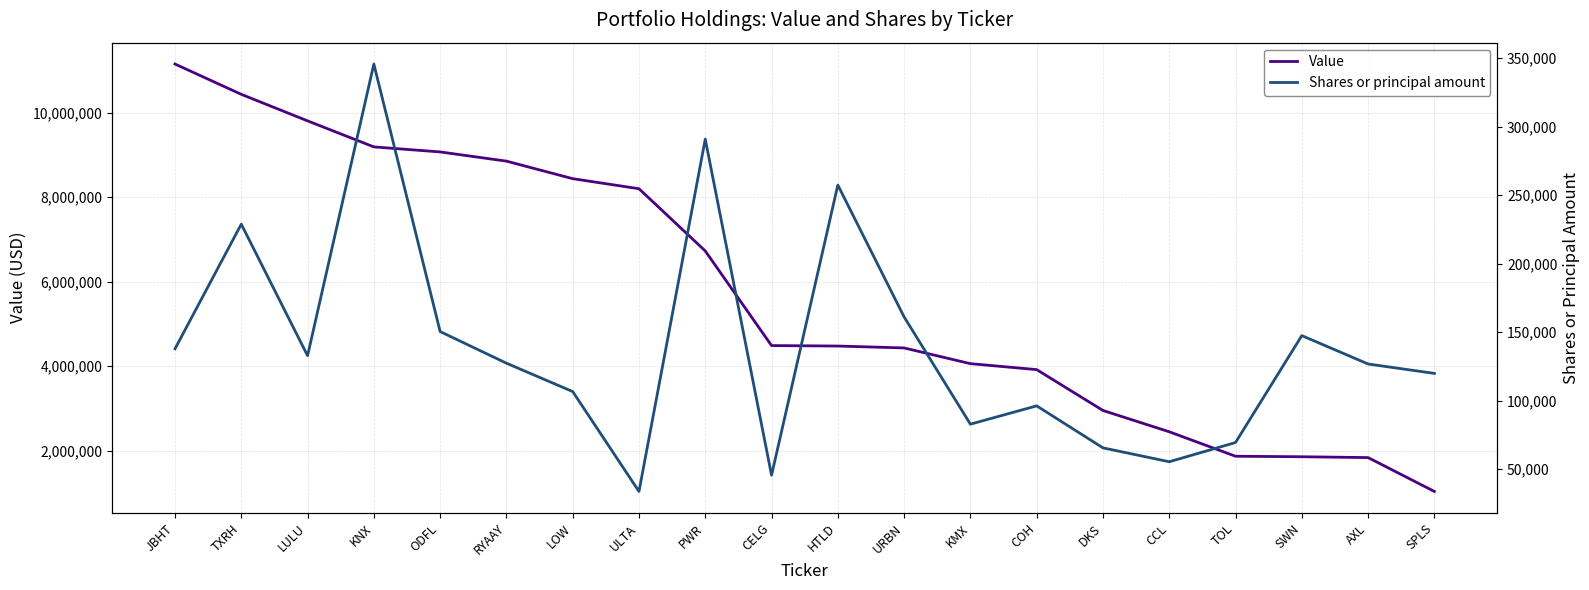

True or false: Shares or principal amount and Value intersect in this chart.

False